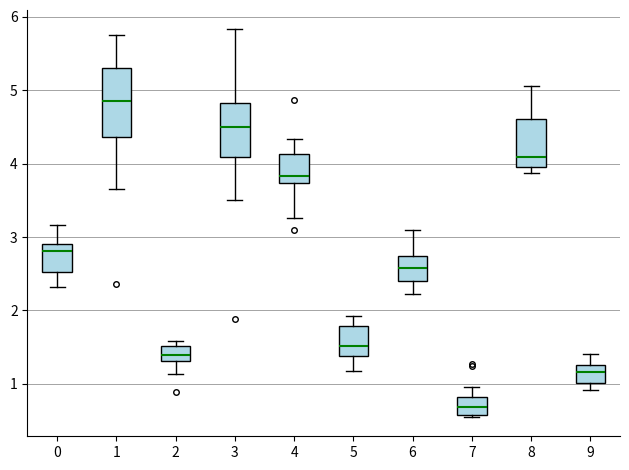

Reading left to right, read every box against the y-axis: the position of its median line, the range the box covers, and the ends of its whiskers. The values are not printed on the chart, so give them approximately, as read against the axis.

0: median 2.8, box 2.5 to 2.9, whiskers 2.3 to 3.2
1: median 4.9, box 4.4 to 5.3, whiskers 3.7 to 5.8
2: median 1.4, box 1.3 to 1.5, whiskers 1.1 to 1.6
3: median 4.5, box 4.1 to 4.8, whiskers 3.5 to 5.8
4: median 3.8, box 3.7 to 4.1, whiskers 3.3 to 4.3
5: median 1.5, box 1.4 to 1.8, whiskers 1.2 to 1.9
6: median 2.6, box 2.4 to 2.7, whiskers 2.2 to 3.1
7: median 0.7, box 0.6 to 0.8, whiskers 0.6 to 1.0
8: median 4.1, box 4.0 to 4.6, whiskers 3.9 to 5.1
9: median 1.2, box 1.0 to 1.3, whiskers 0.9 to 1.4